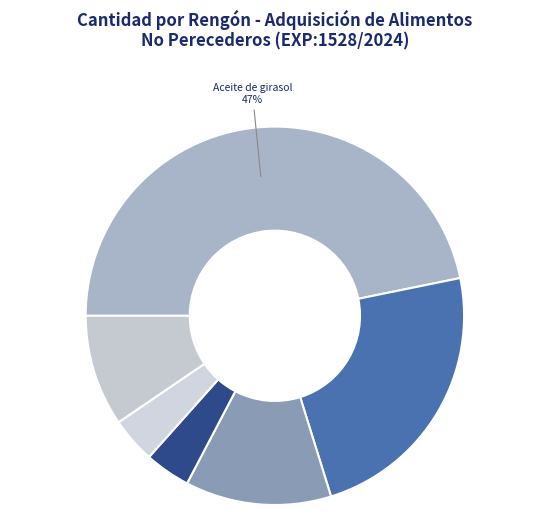

Count the number of slices in the pie.

6